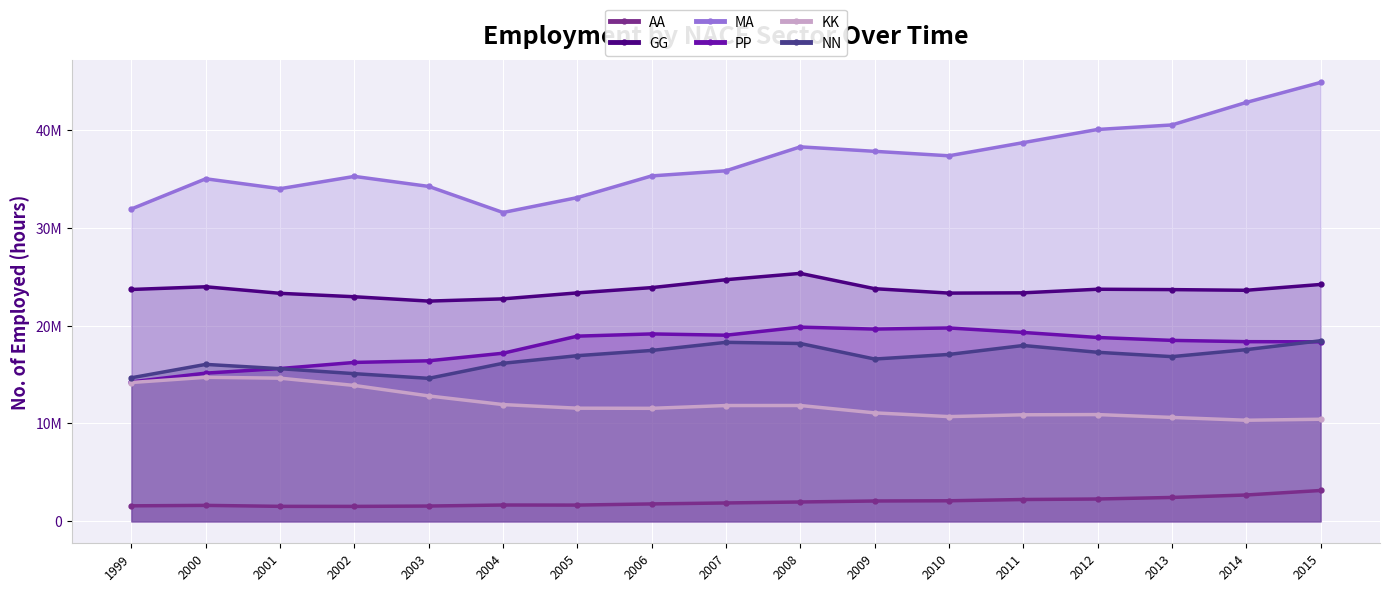

What is the value of the GG point at the 9th from the left?

24698176.4